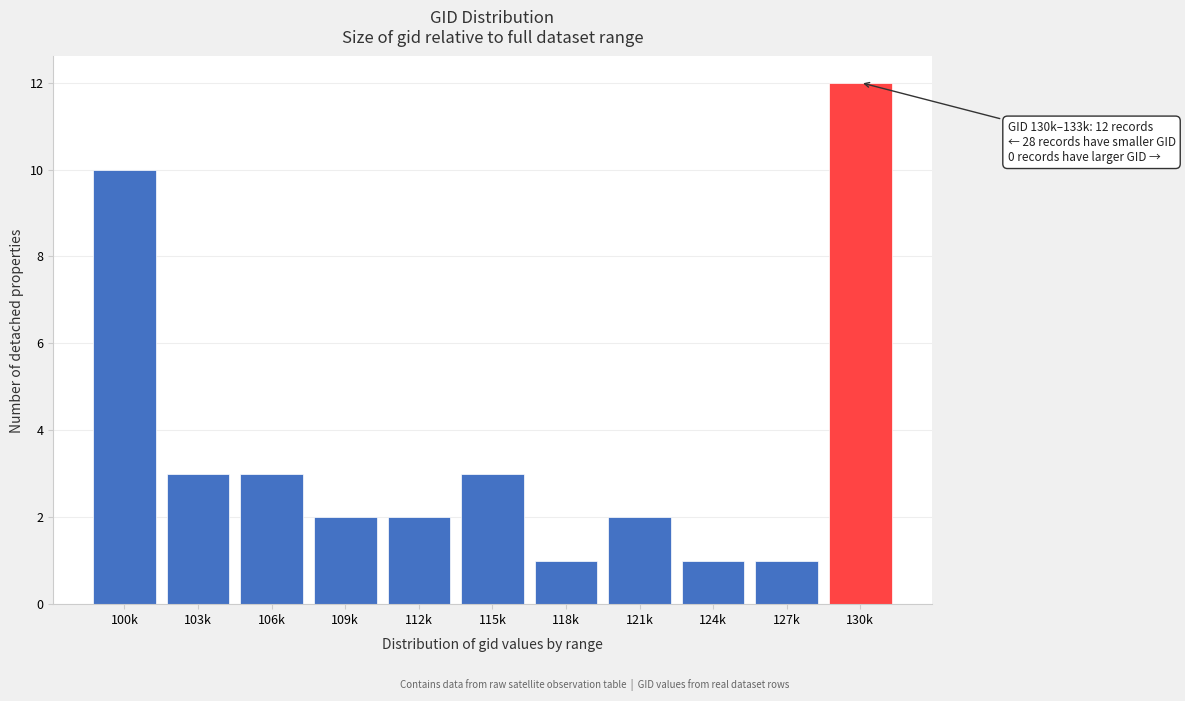

Reading left to right, transcribe all the data shown in this chart.

10	3	3	2	2	3	1	2	1	1	12